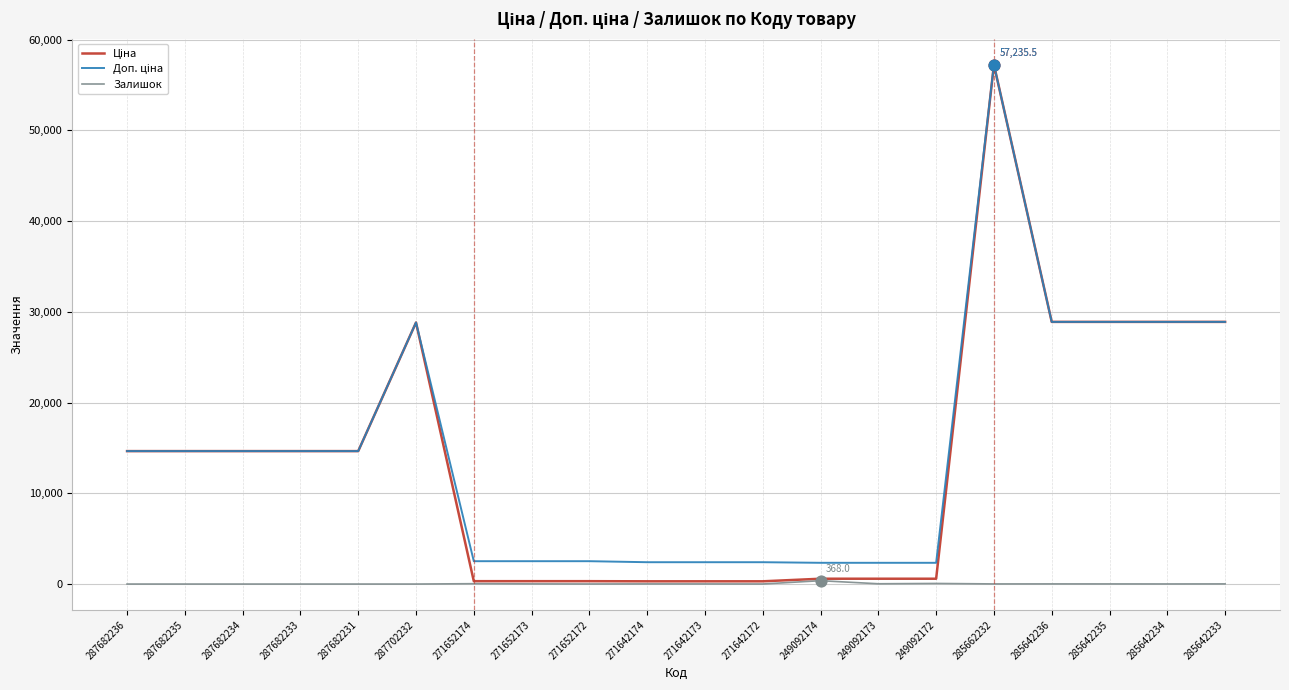

At how many categories does at least one series exceed 6216?

11